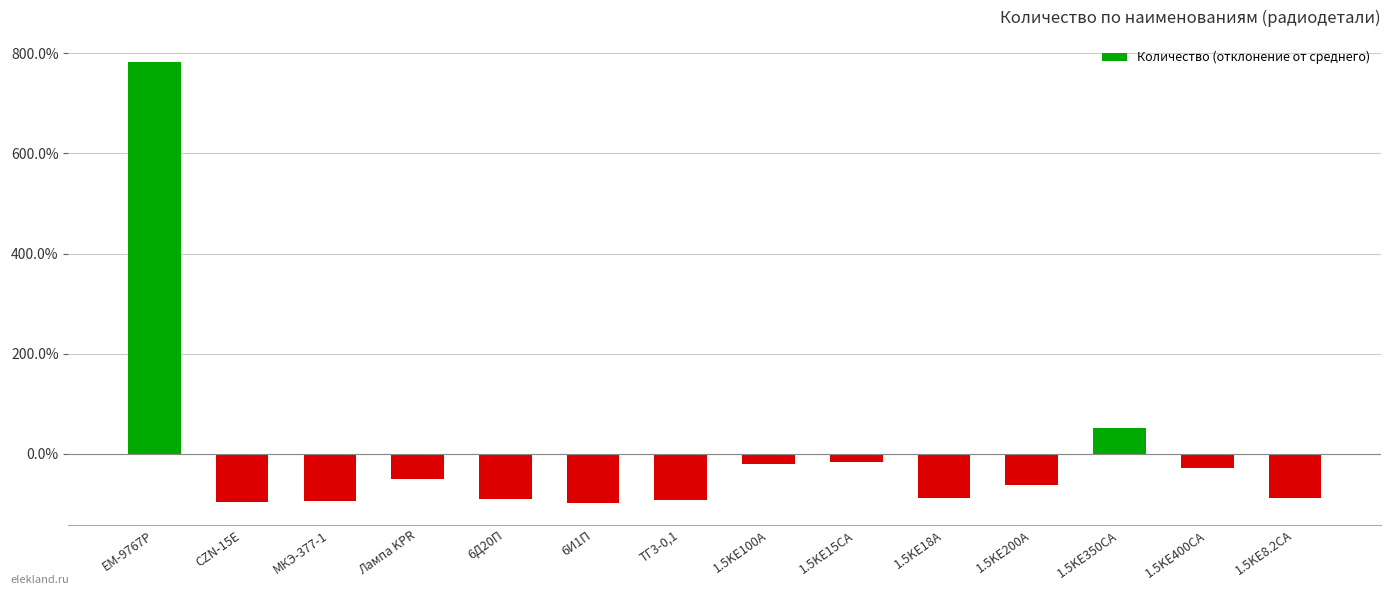

Are the bars grouped side by side (vs. stacked)?

No